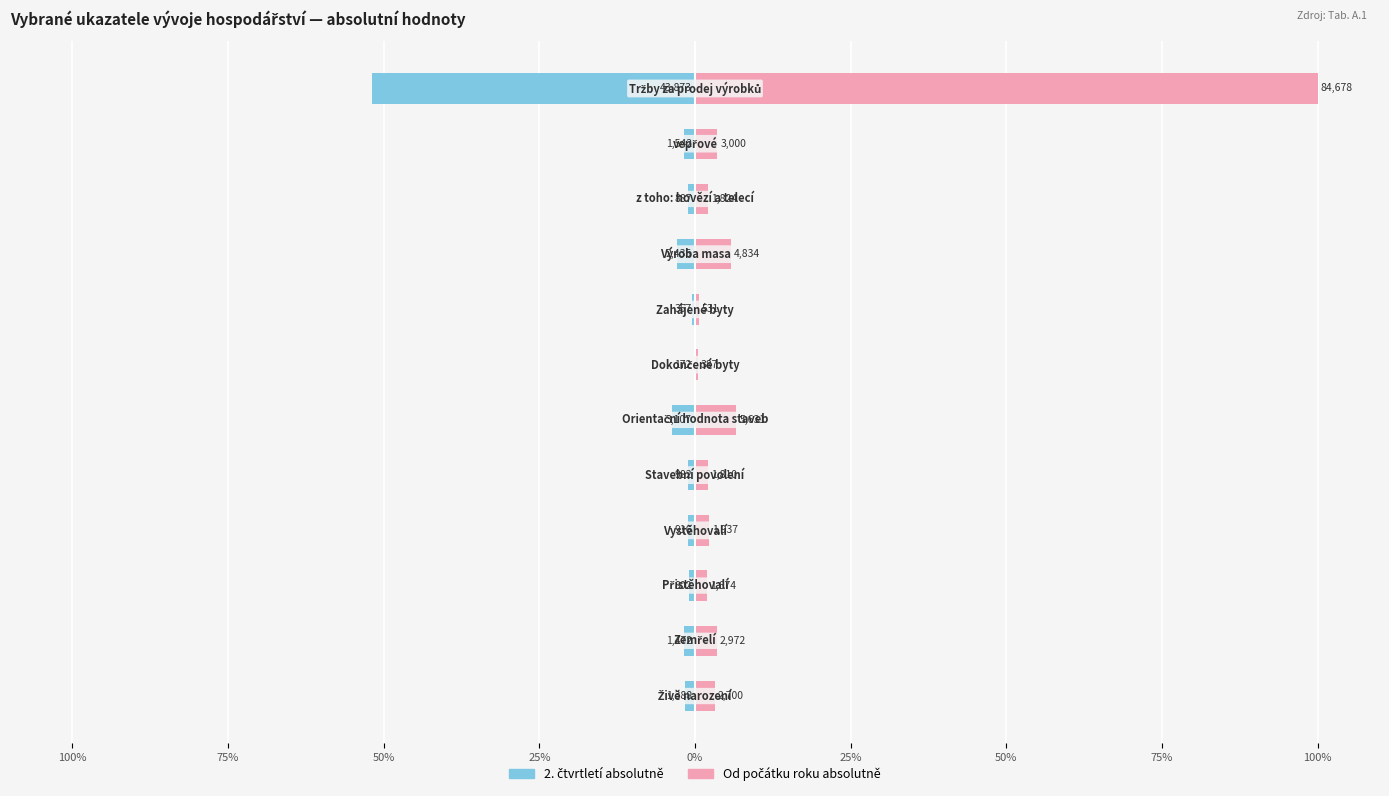

List the series in order of their peak value, highest first.

Od počátku roku absolutně, 2. čtvrtletí absolutně